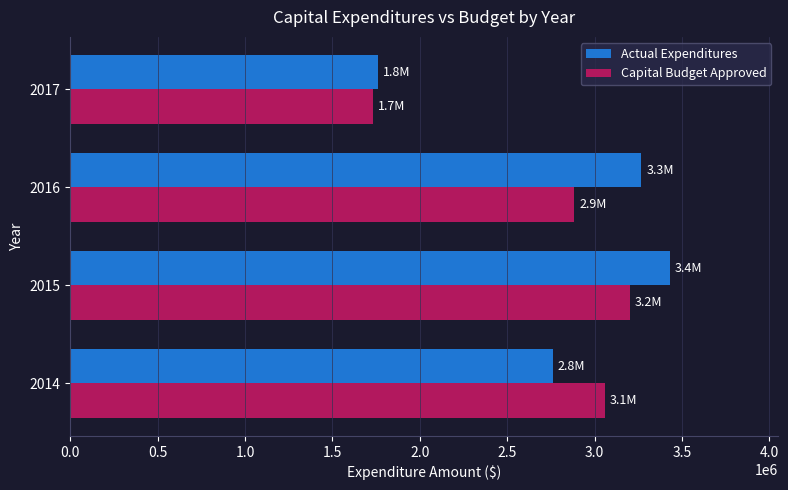

What is the greatest value displayed?

3429419.6